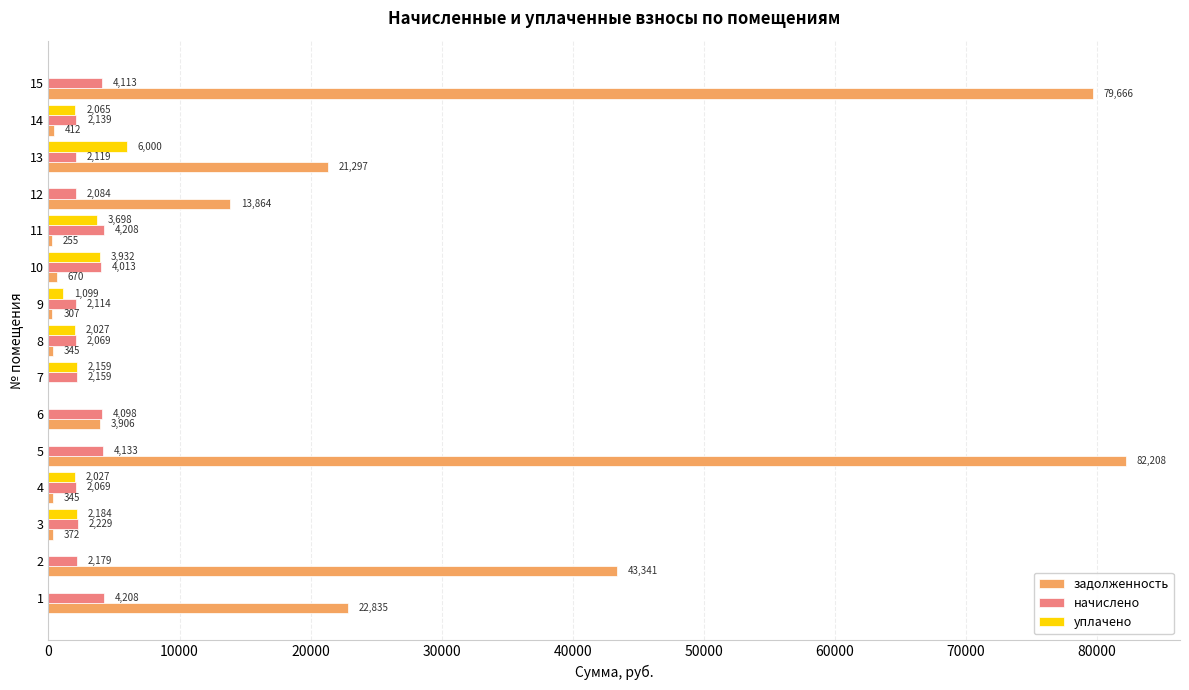

The уплачено series shows 0.0 at 2. True or false?

True